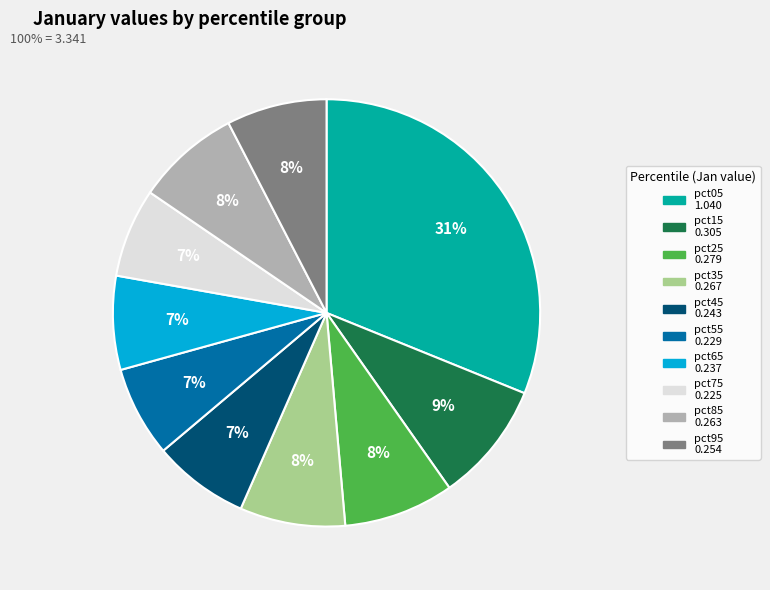

Between pct25 and pct65, which is larger?

pct25